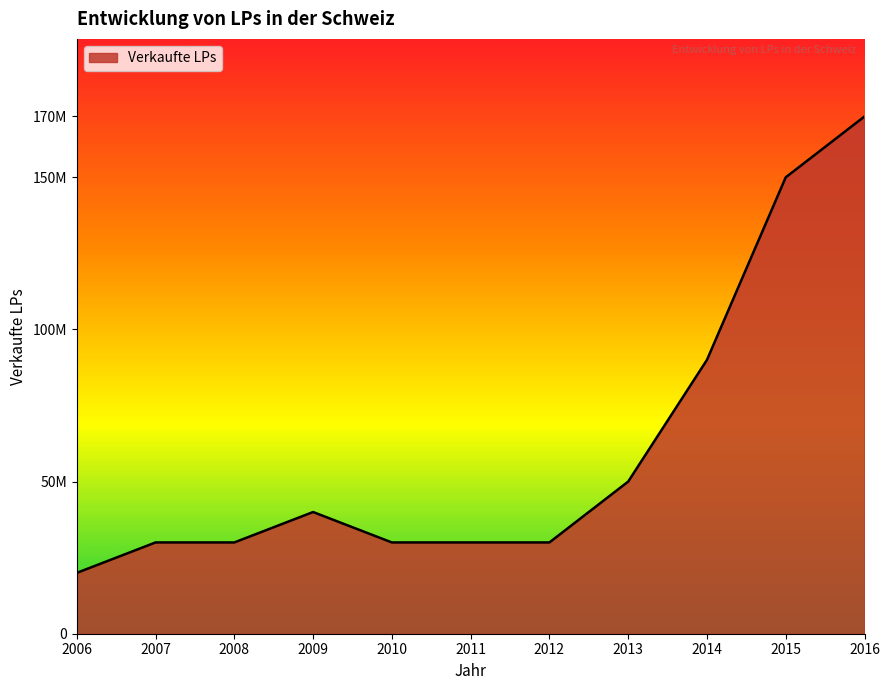

Does the chart display data point markers on the line(s)?

No